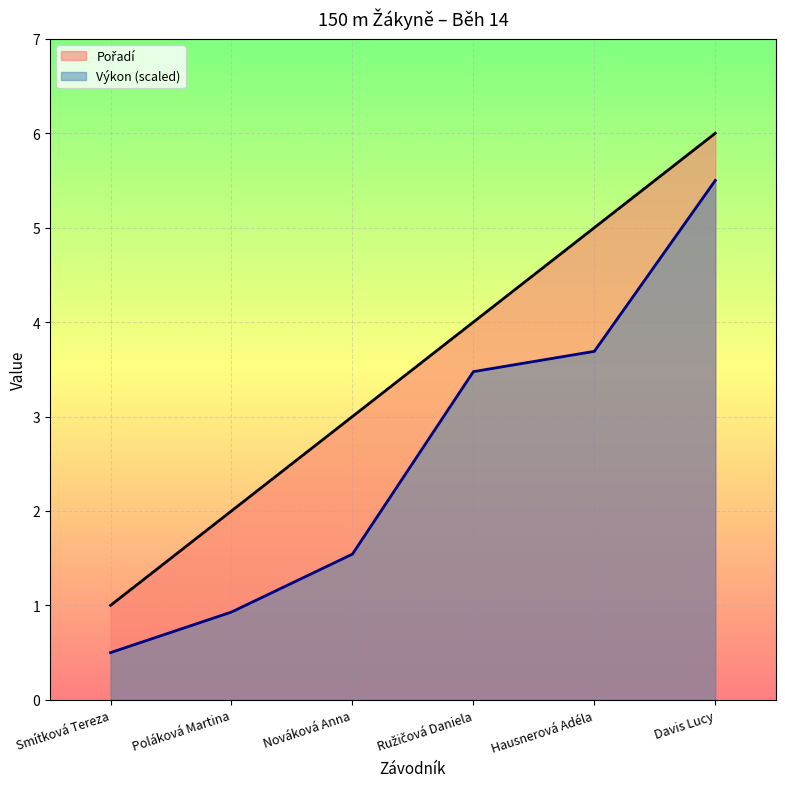

True or false: Pořadí and Výkon cross at least once.

False